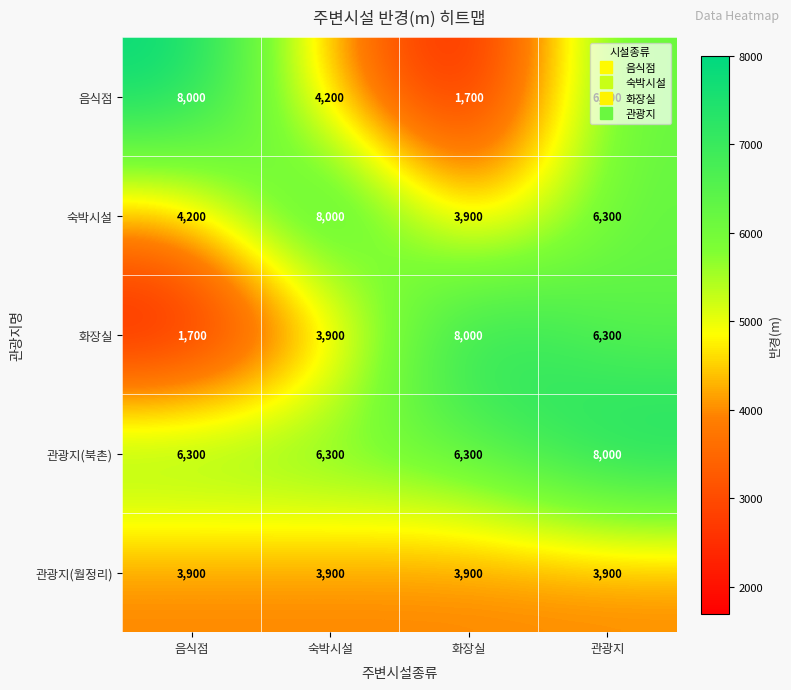

What is the sum of all 관광지(북촌) values?

26900